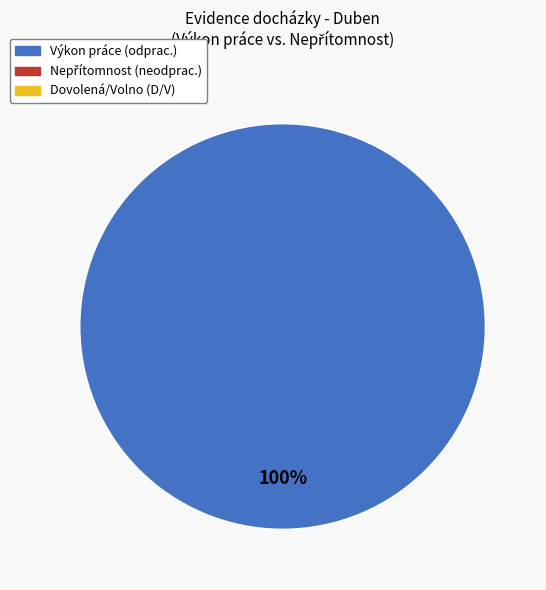

Does D/V represent more than half of the total?

No